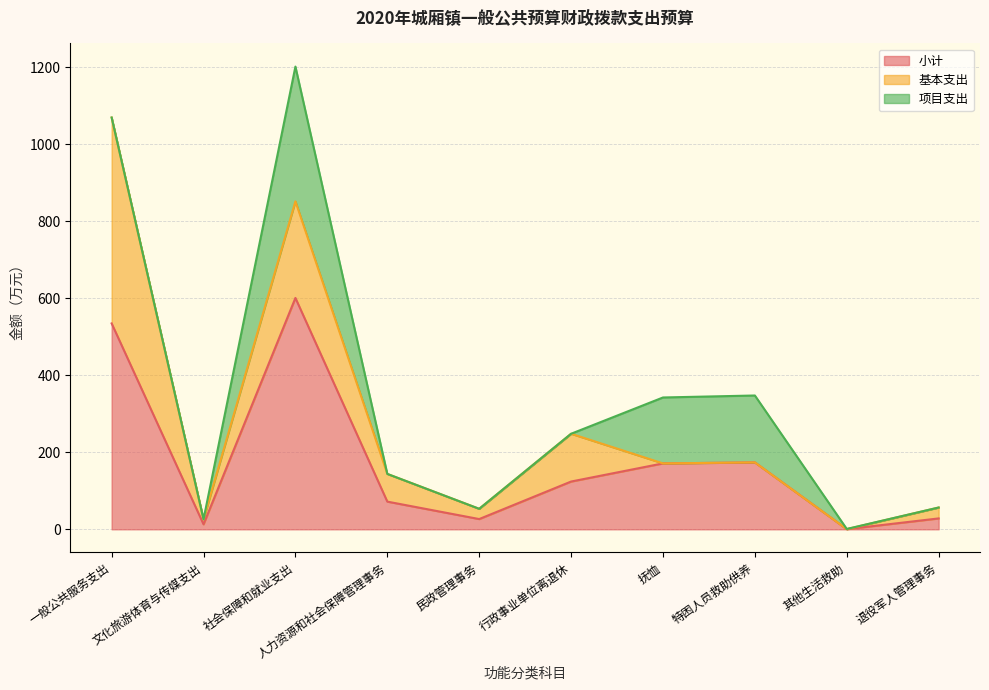

Which series has the widest spread of values?

小计